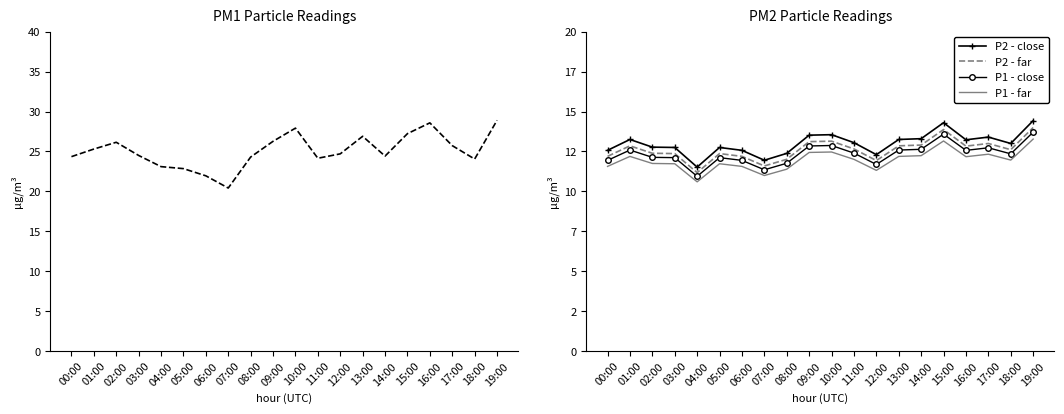

True or false: P1 - far and P2 - far intersect in this chart.

False